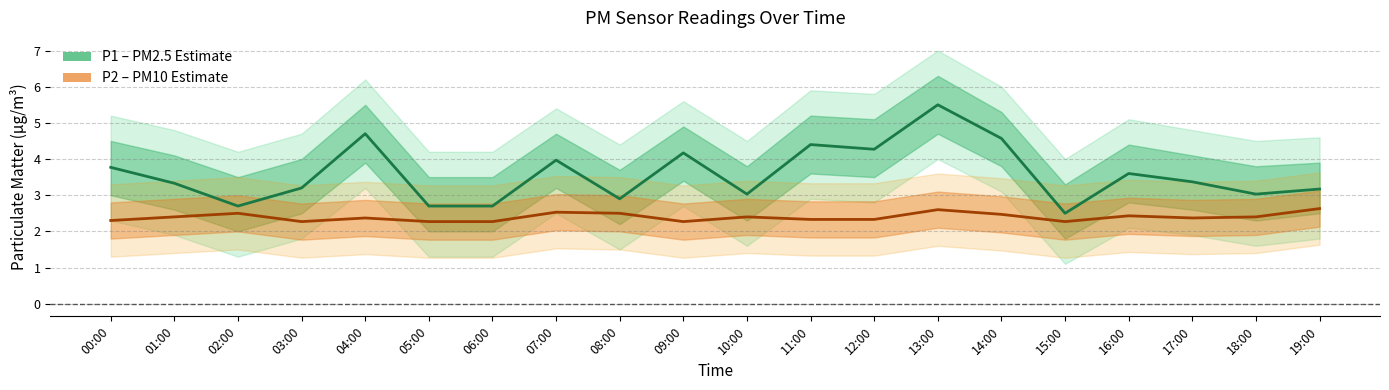

Which series has the largest total across all categories?

P1 (PM2.5)